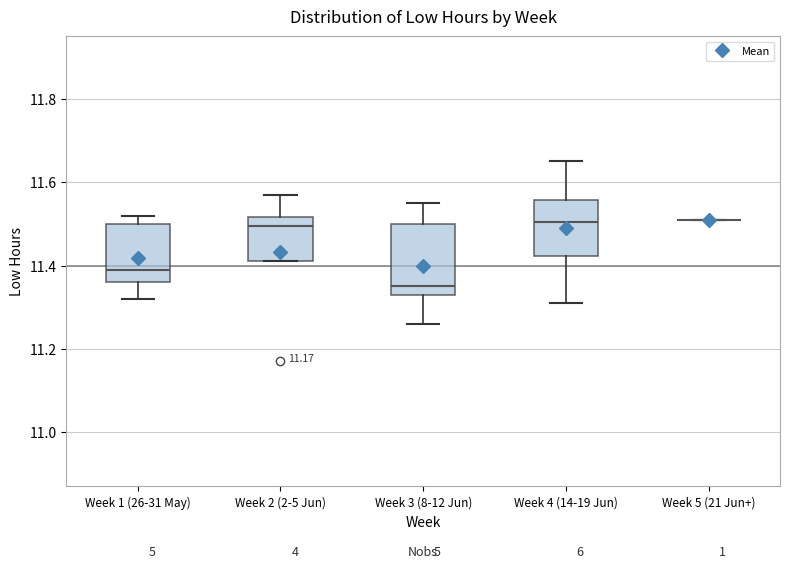

Where does the lower whisker of the box for Week 1 (26-31 May) end on the y-axis? The values are not printed on the chart, so give them approximately, as read against the axis.

11.32